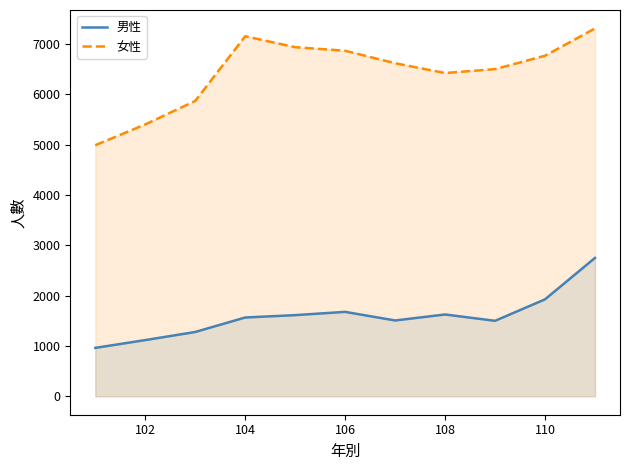

True or false: 女性 and 男性 intersect in this chart.

False